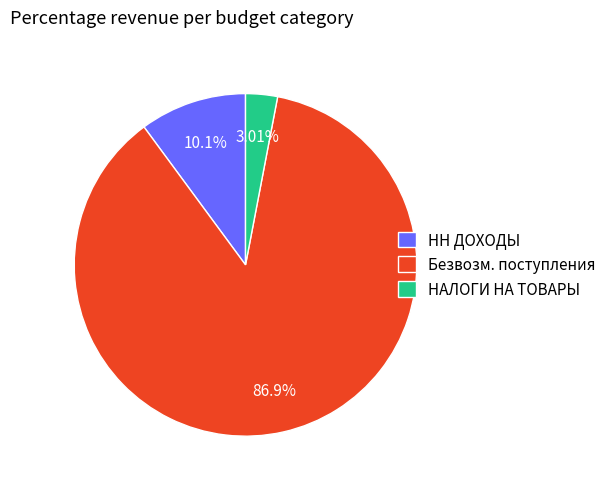

Combined, do НАЛОГИ НА ТОВАРЫ and Безвозм. поступления account for over 50%?

Yes